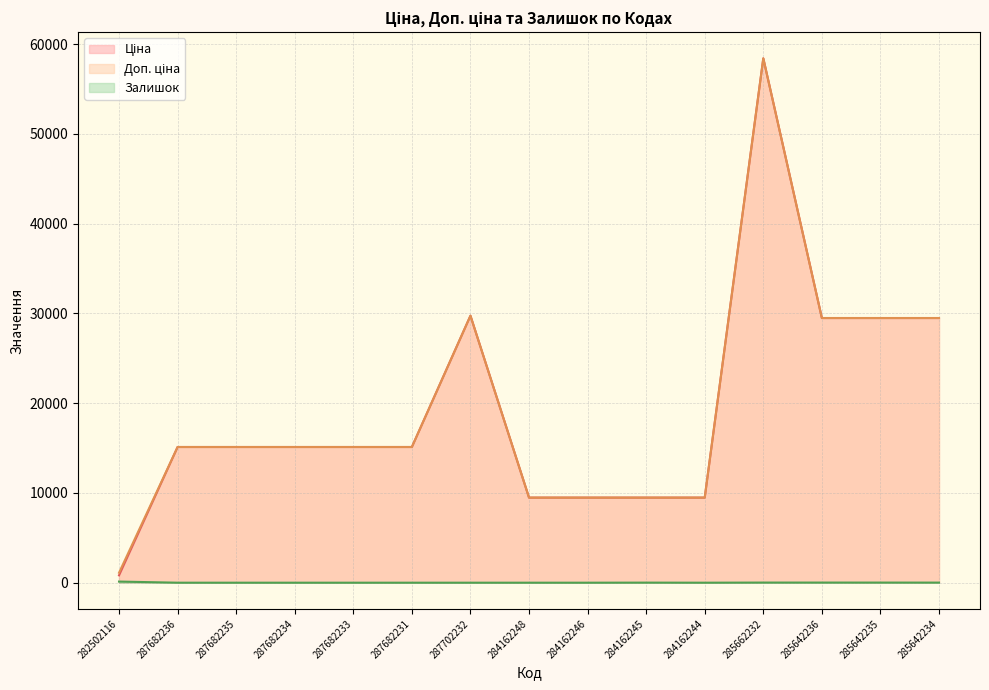

True or false: Доп. ціна and Залишок cross at least once.

False